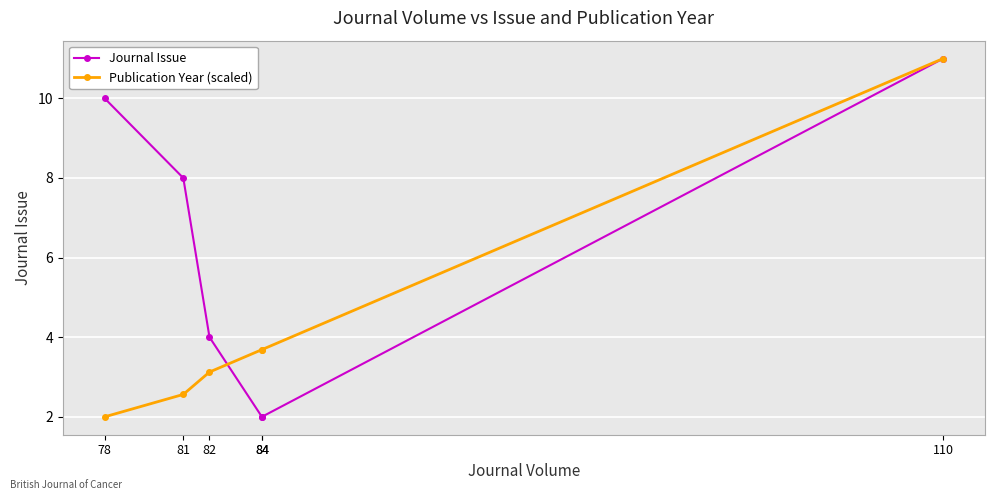

What is the lowest value of the Journal Issue series?

2.0